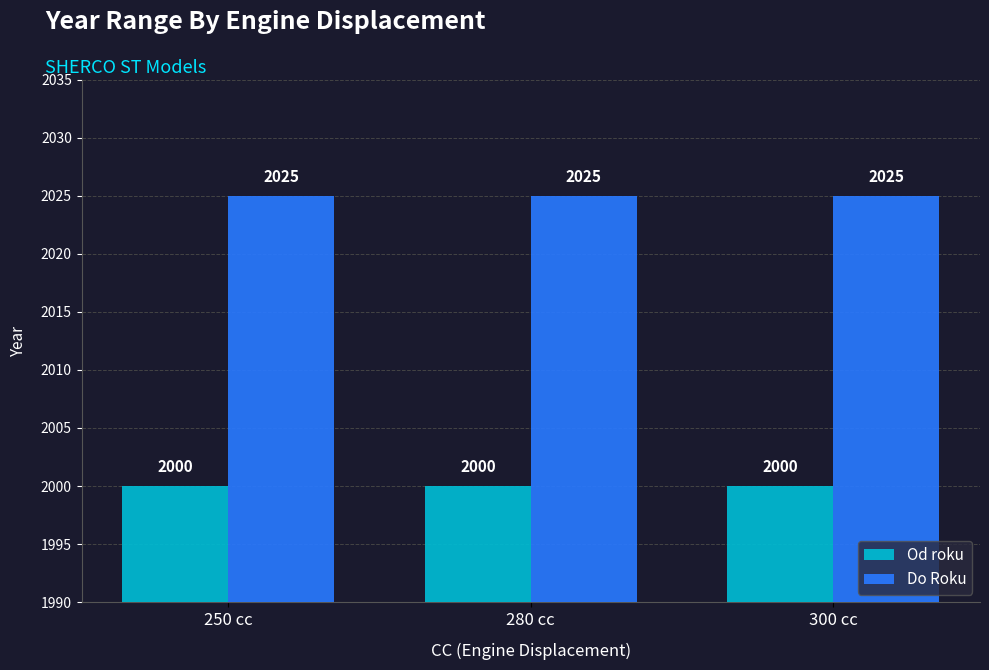

What is the value of the Do Roku bar at the 2nd from the left?

2025